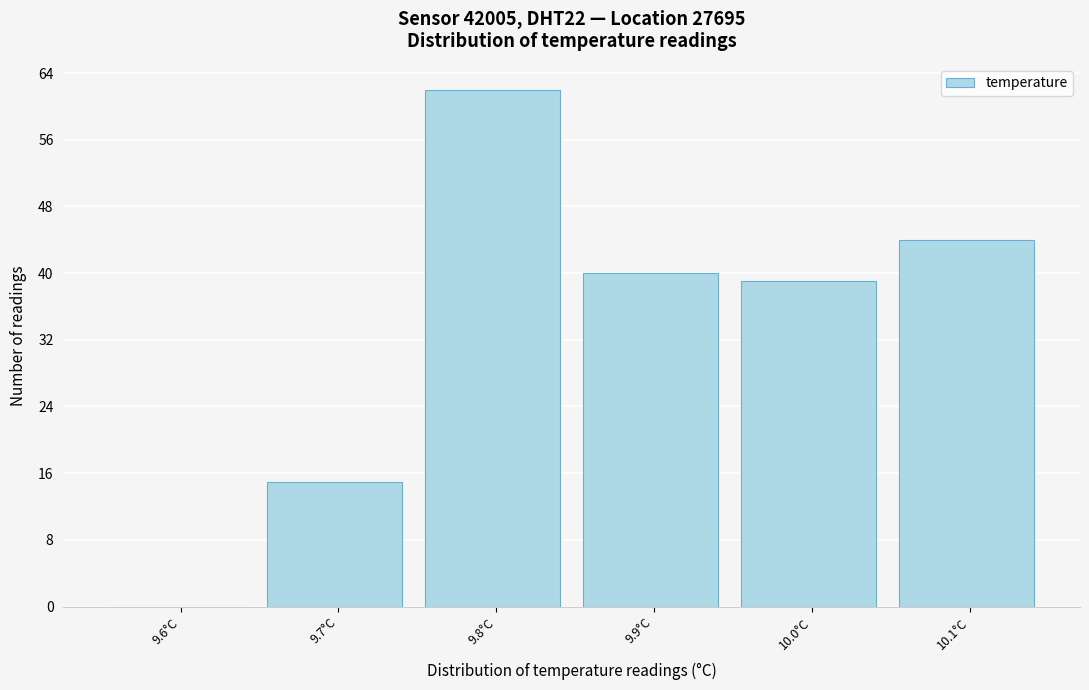

Reading right to left, extract all data points from this chart.

10.1°C=44	10.0°C=39	9.9°C=40	9.8°C=62	9.7°C=15	9.6°C=0